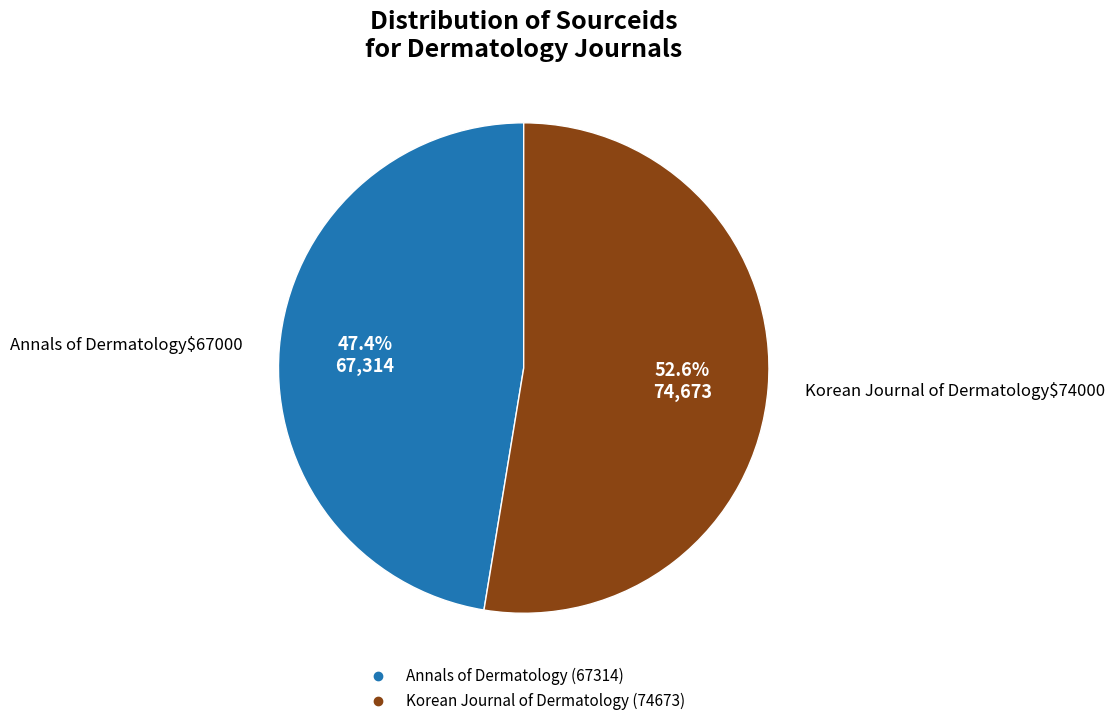

To the nearest percent, what is the difference between the Korean Journal of Dermatology and Annals of Dermatology slice percentages?

5%